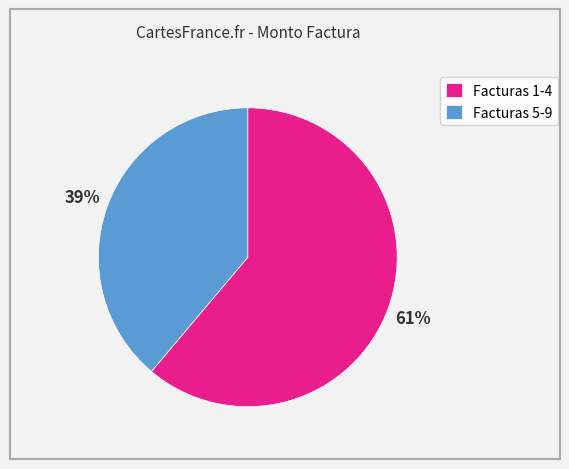

Do Facturas 1-4 and Facturas 5-9 together represent more than half of the pie?

Yes